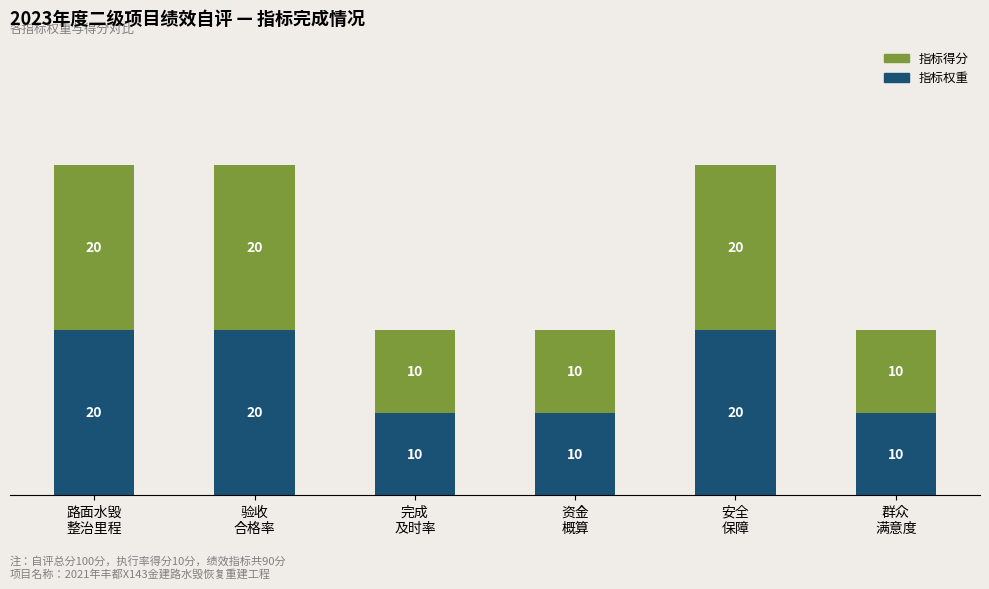

How many 指标权重 values are between 10 and 20?

6